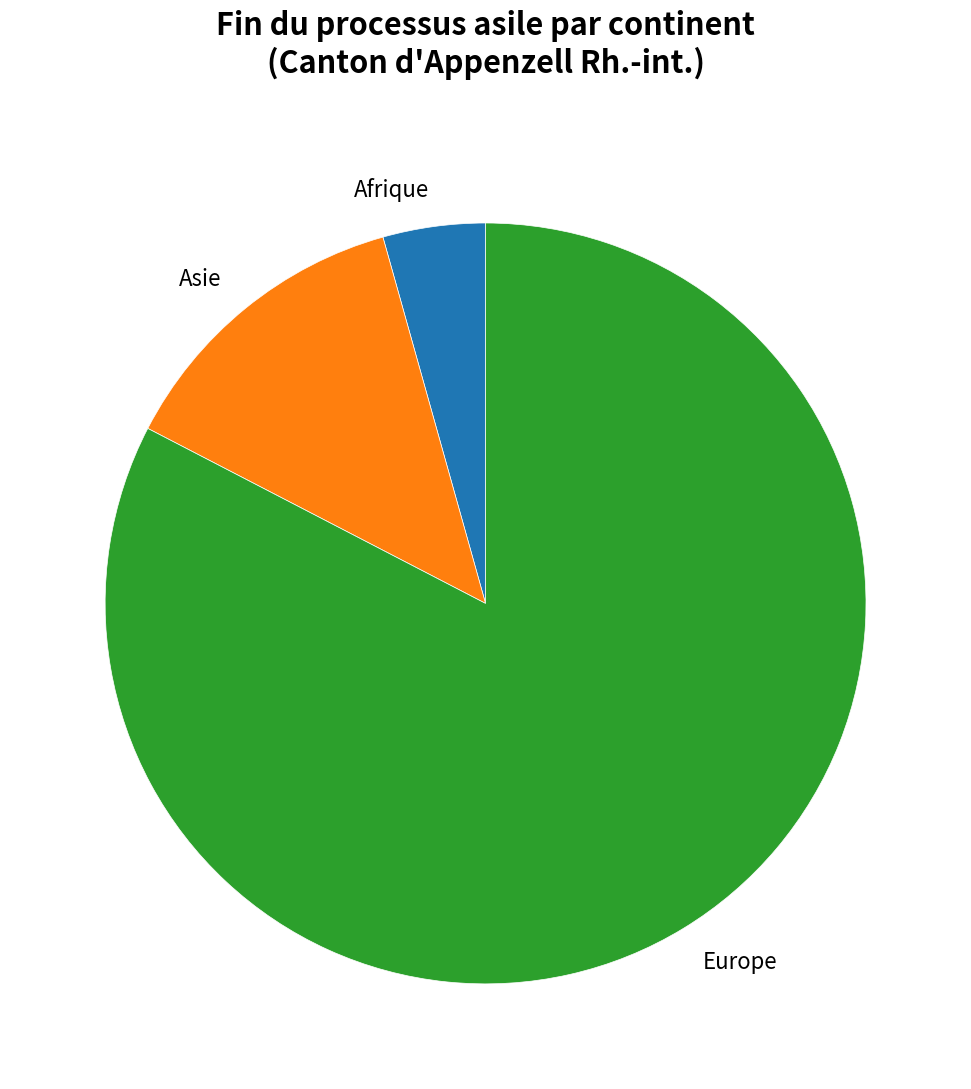

Does any single category account for the majority?

Yes